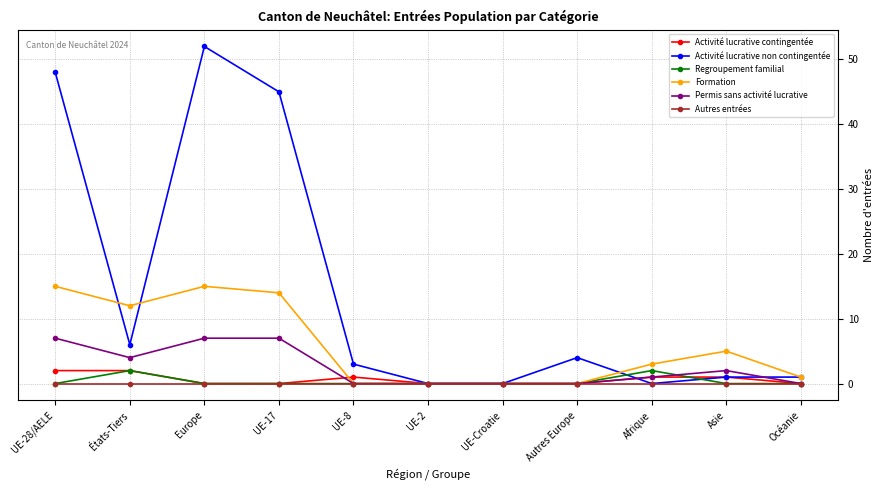

At how many categories does at least one series exceed 16?

3